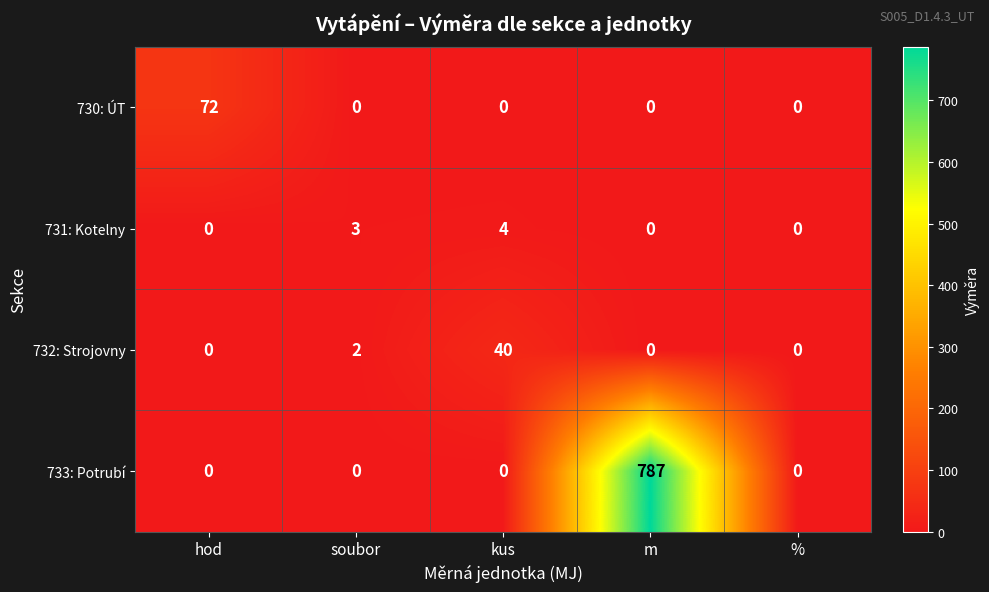

What is the spread (max minus min) of values at kus?

40